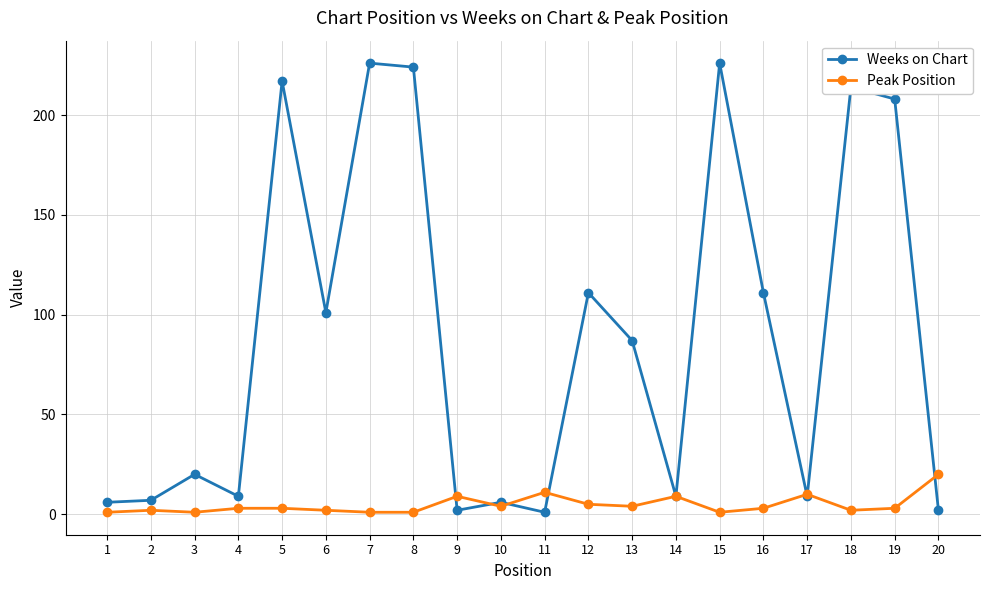

The Weeks on Chart series shows 101 at 6. True or false?

True